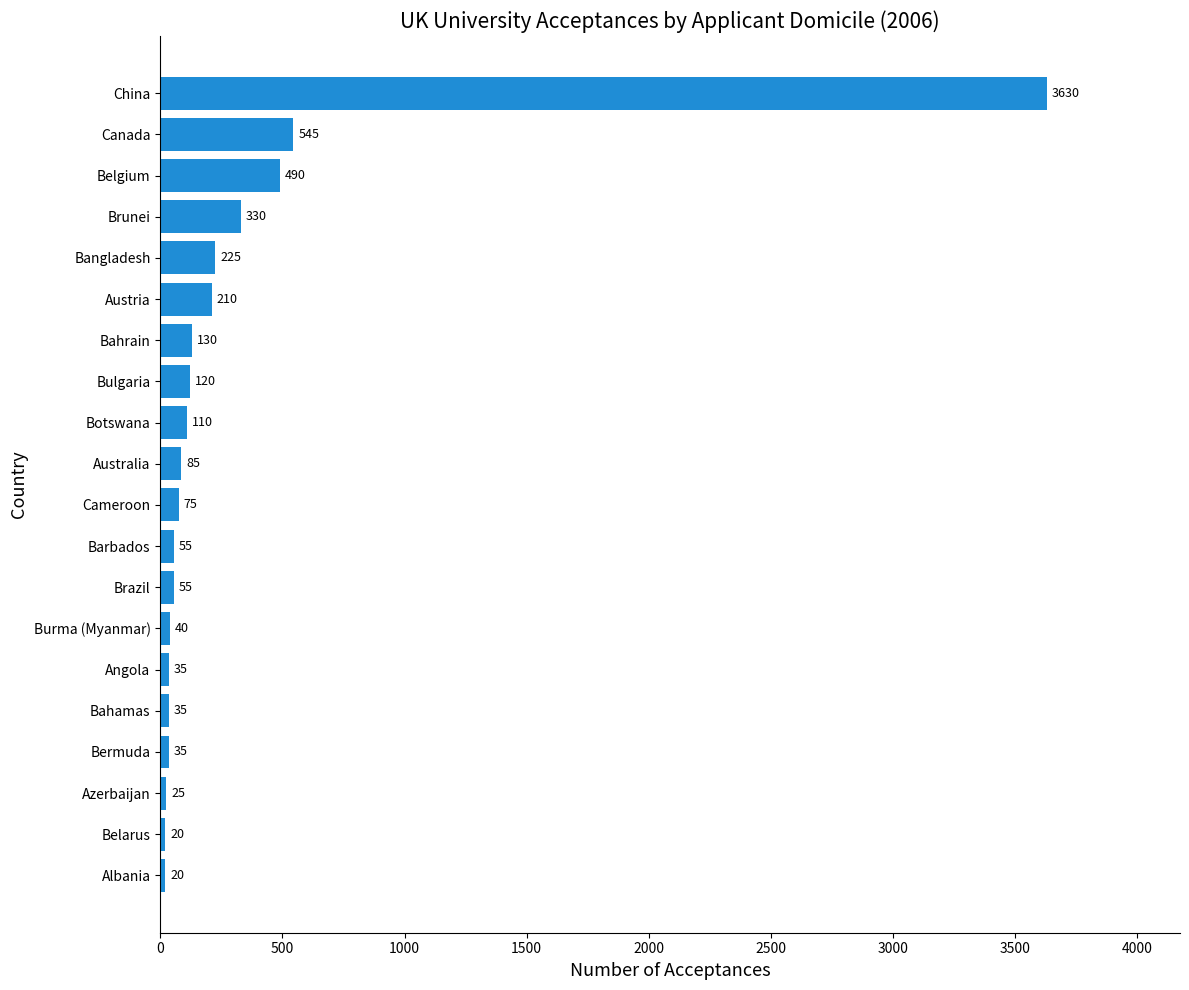

How many categories are shown in the chart?

20